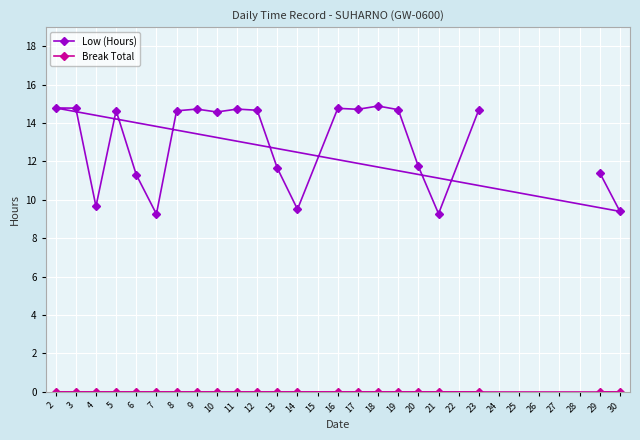

Rank the series by their average value, from highest to lowest.

Low (Hours), Break Total